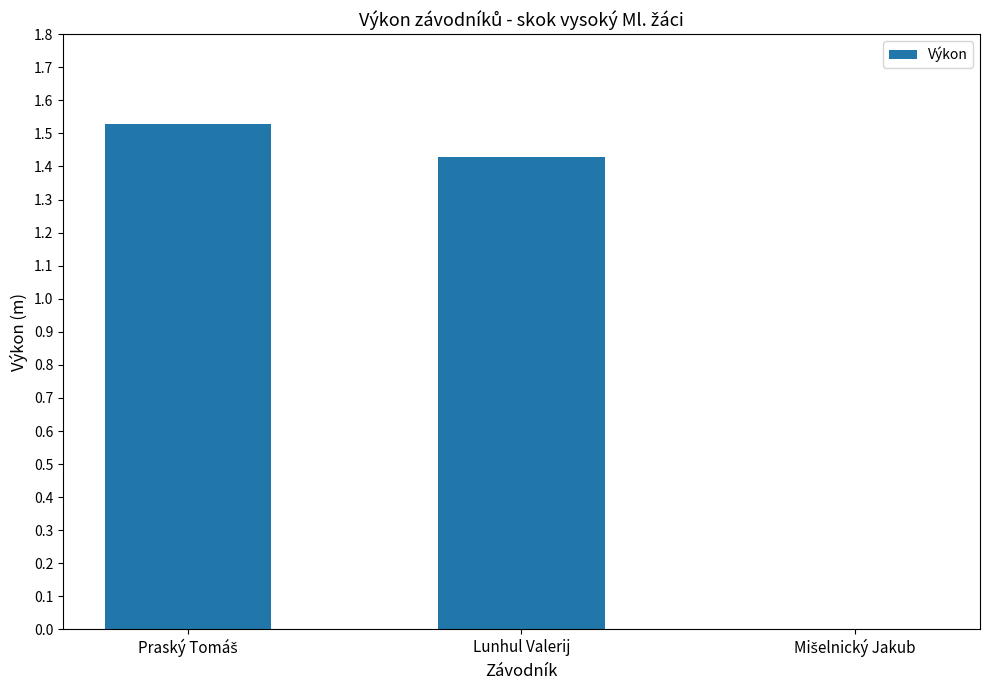

True or false: the data shows 2.2 at Lunhul Valerij.

False